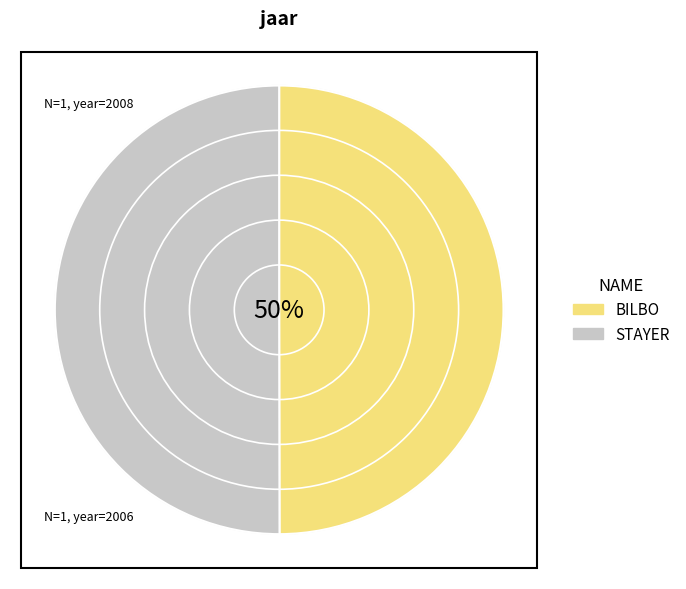

Is it true that BILBO is 50% of the pie?

True